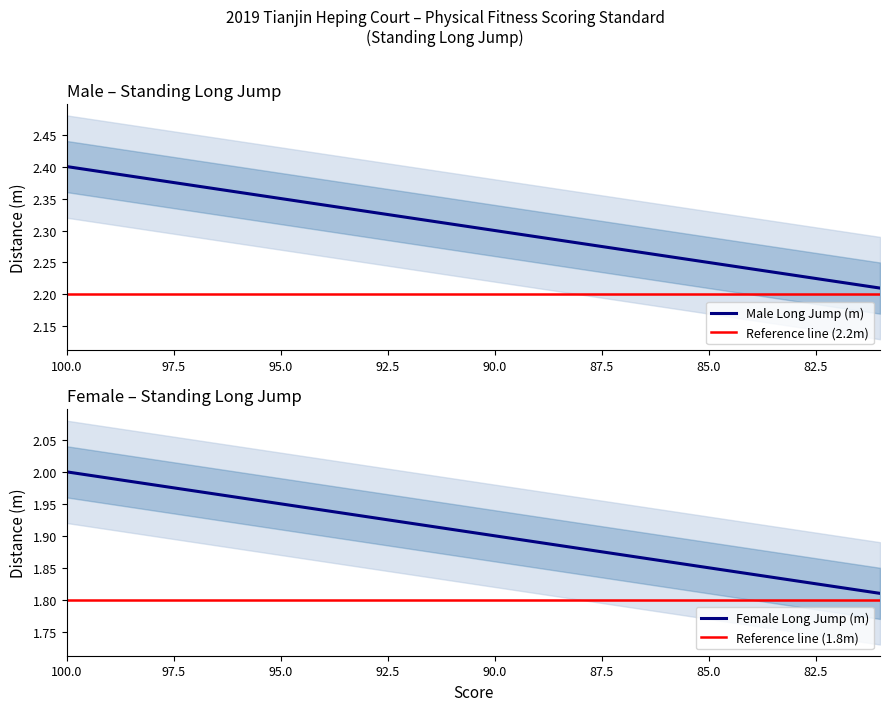

Is it true that Female Long Jump (m) equals 2.7 at 87.5?

False